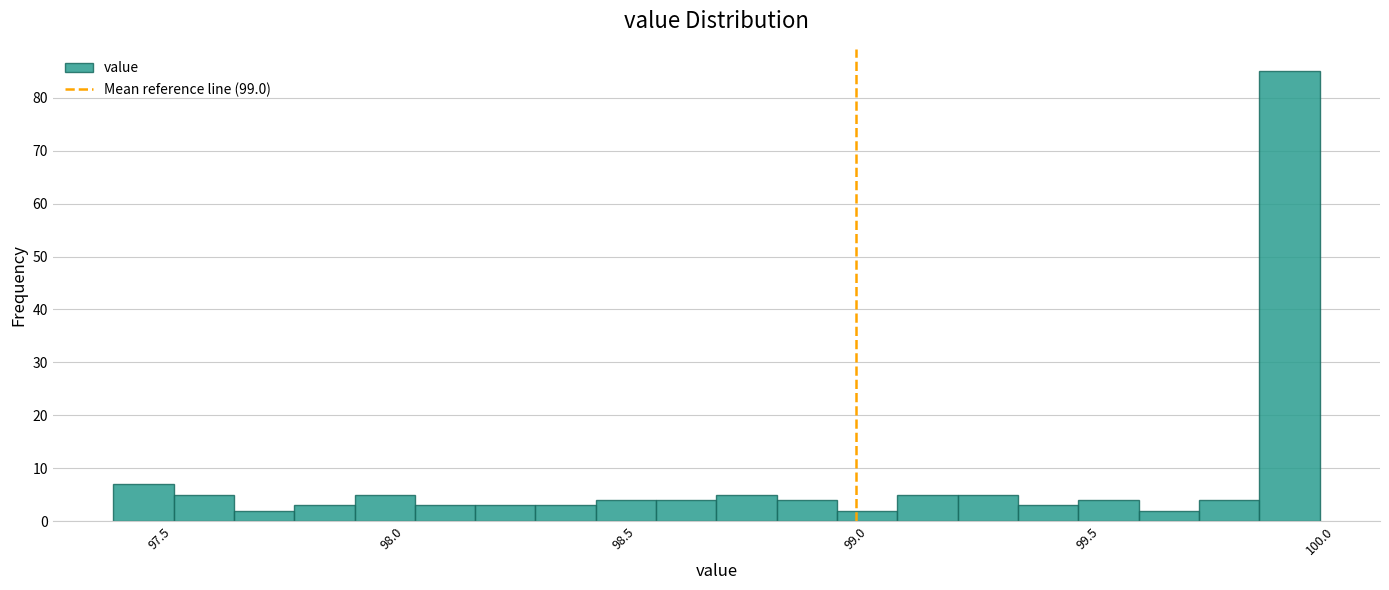

Read against the x-axis, roughly where is the centre of the tallest bar?

99.95